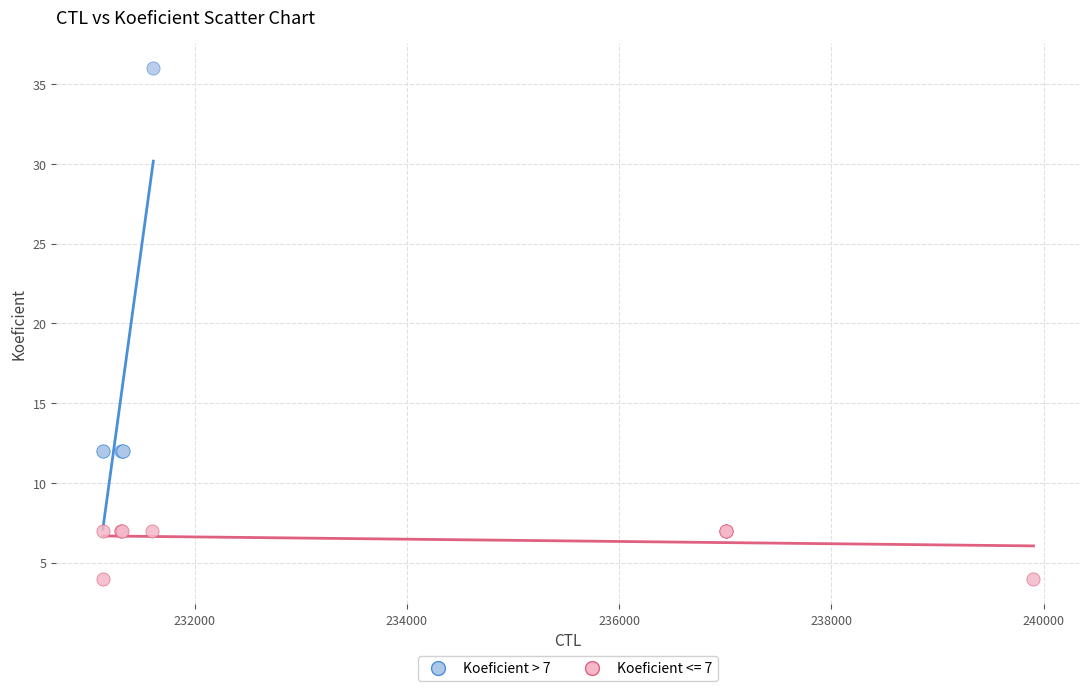

Which series has the largest Y range (max minus min)?

Koeficient > 7